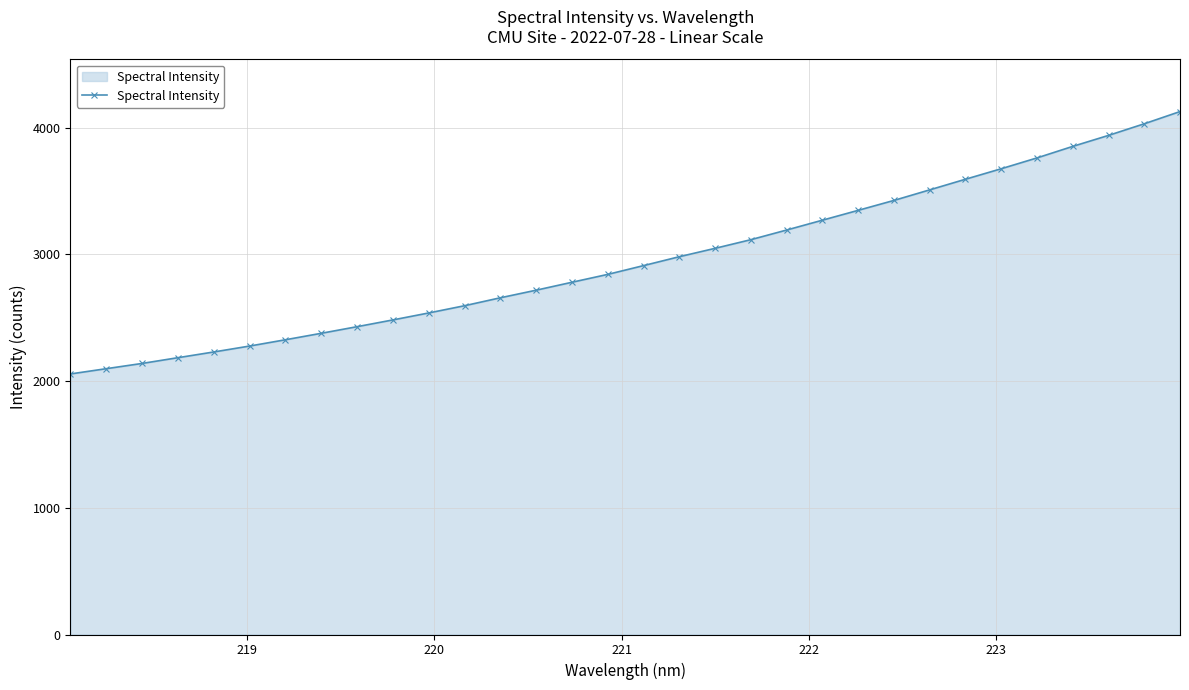

What is the difference between the maximum and minimum values?

2070.1